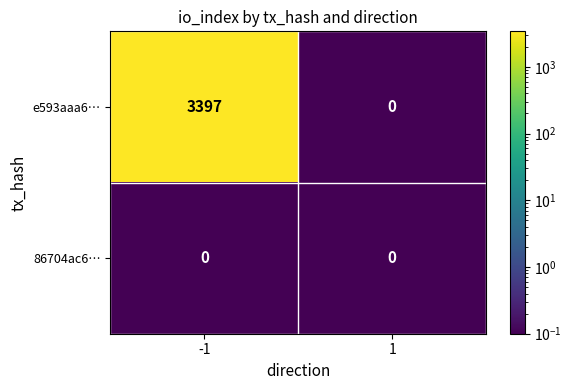

What is the maximum value shown in the chart?

3397